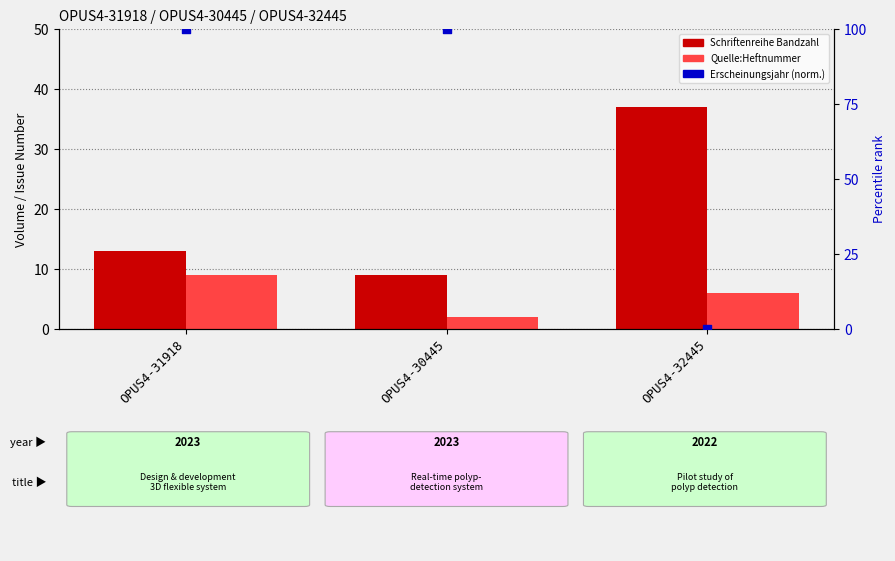

What are all the series names shown in the legend?

Schriftenreihe Bandzahl, Quelle:Heftnummer, Erscheinungsjahr (norm.)